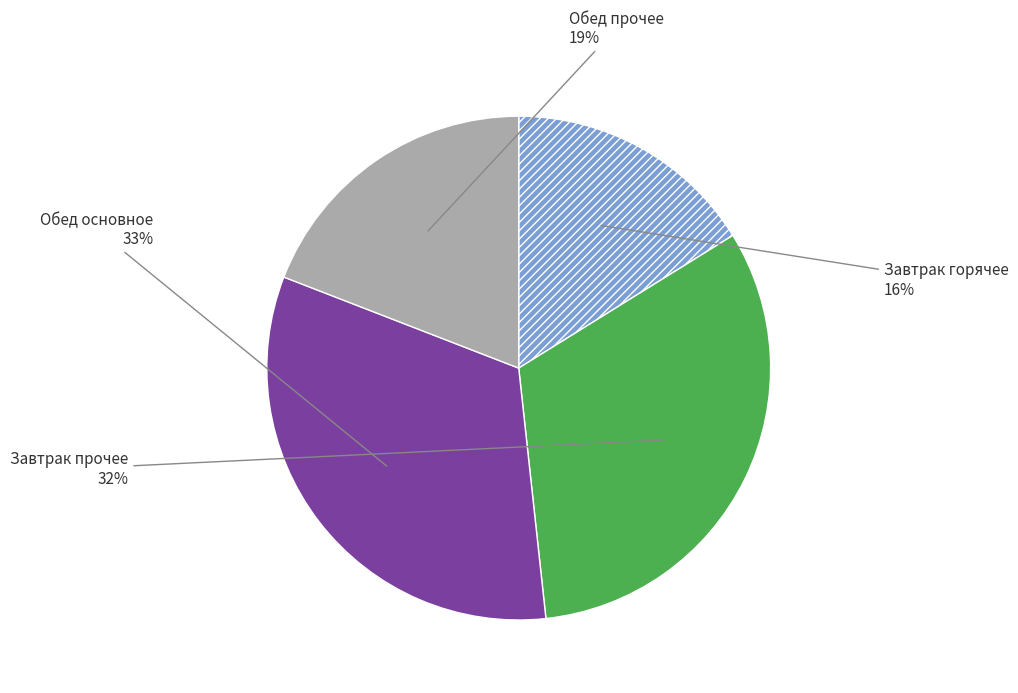

To the nearest percent, what is the average slice percentage?

25%